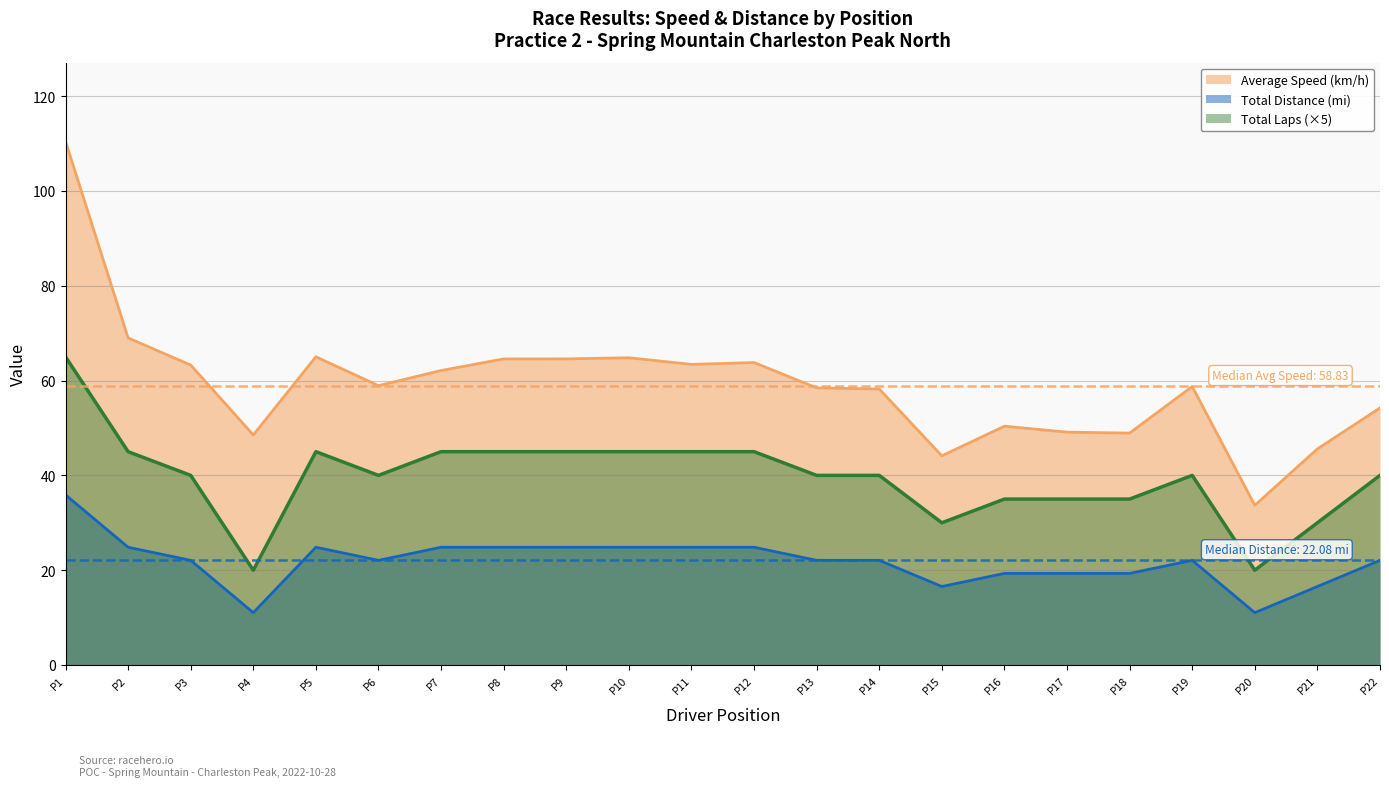

Is the value of Total Distance (mi) at P2 greater than the value of Average Speed (km/h) at P6?

No